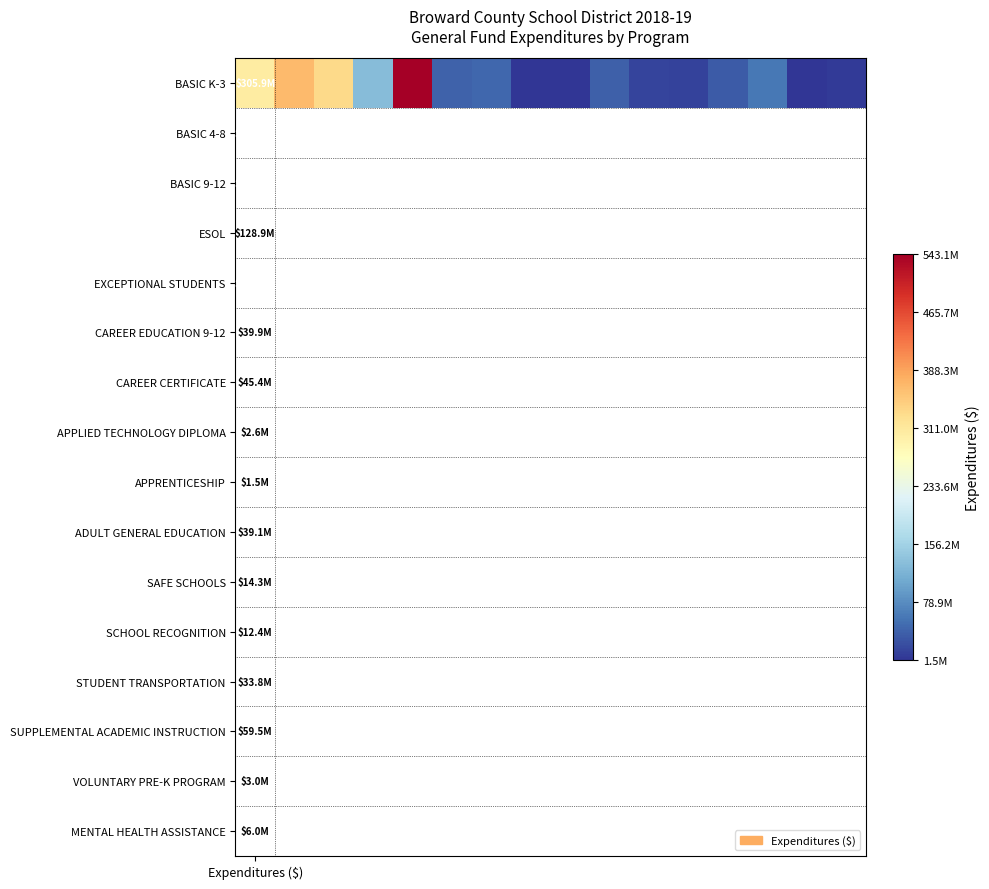

Where does the data first go above 39866969?

Expenditures ($)